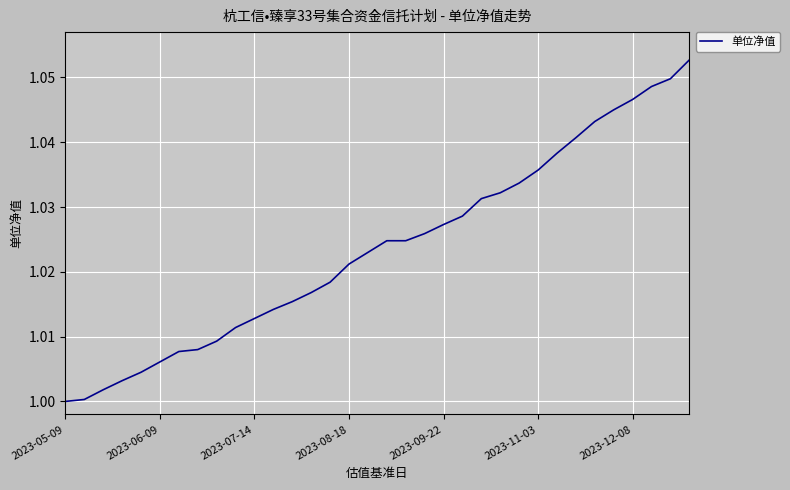

Does the chart have visible grid lines?

Yes